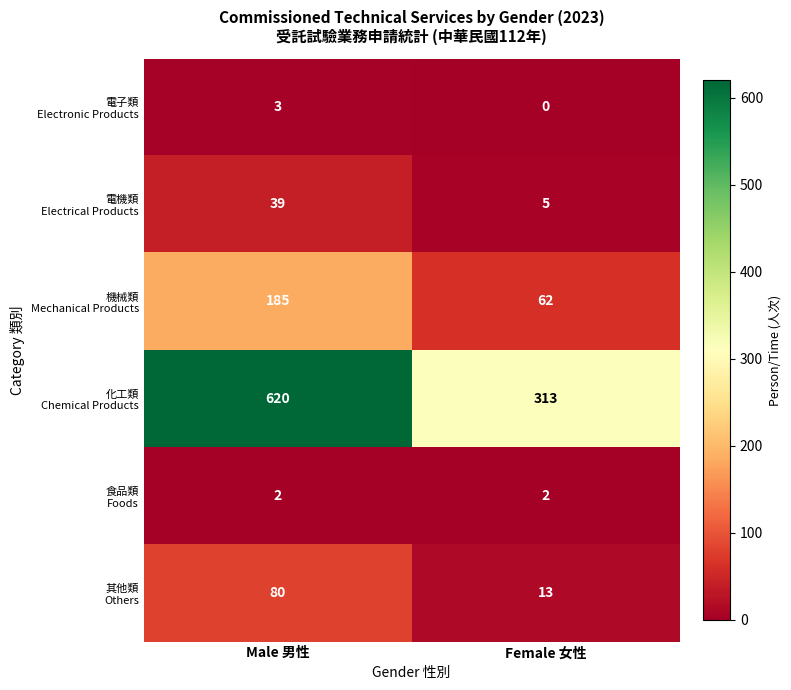

What is the spread (max minus min) of values at Female 女性?

313